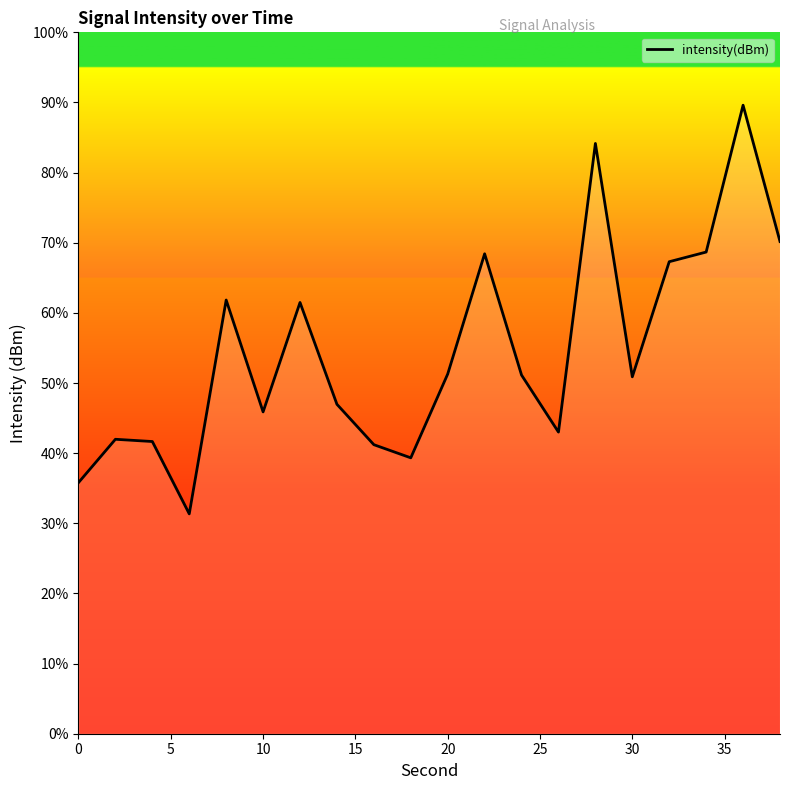

How many series are shown in this chart?

1